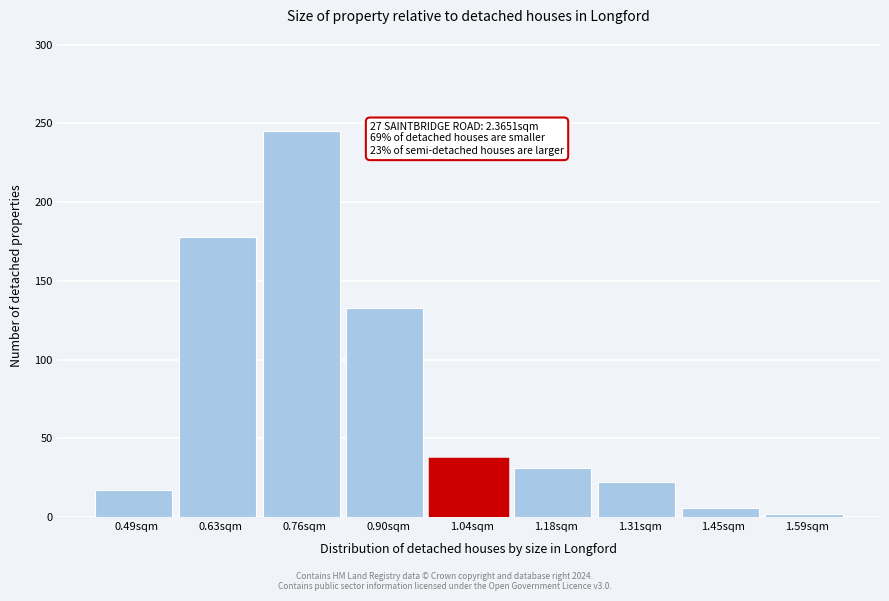

Reading left to right, what are all the values shown in this chart?

17	178	245	133	37	31	22	6	2